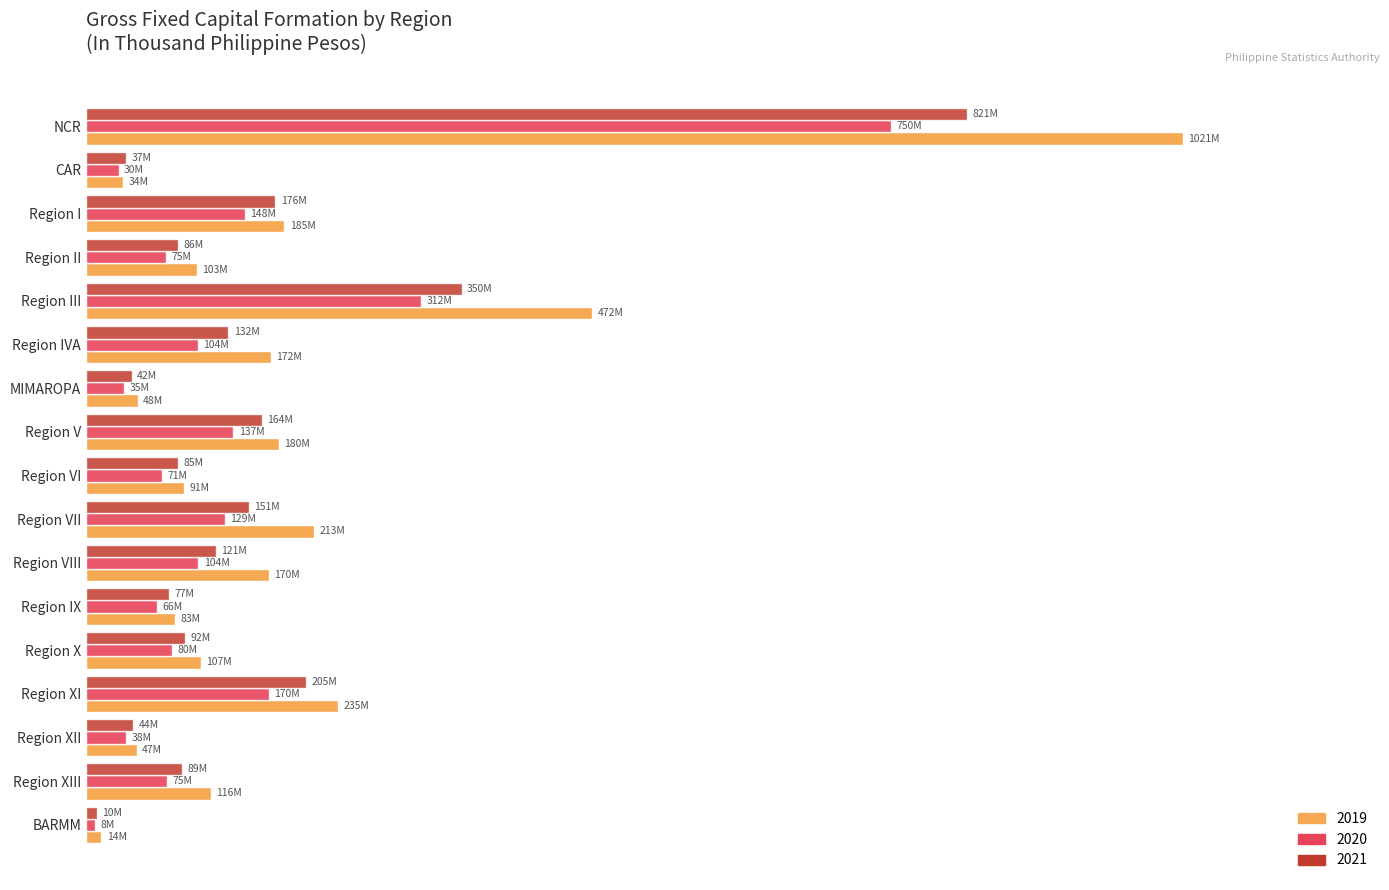

The 2020 series shows 23804317.9 at Region IX. True or false?

False